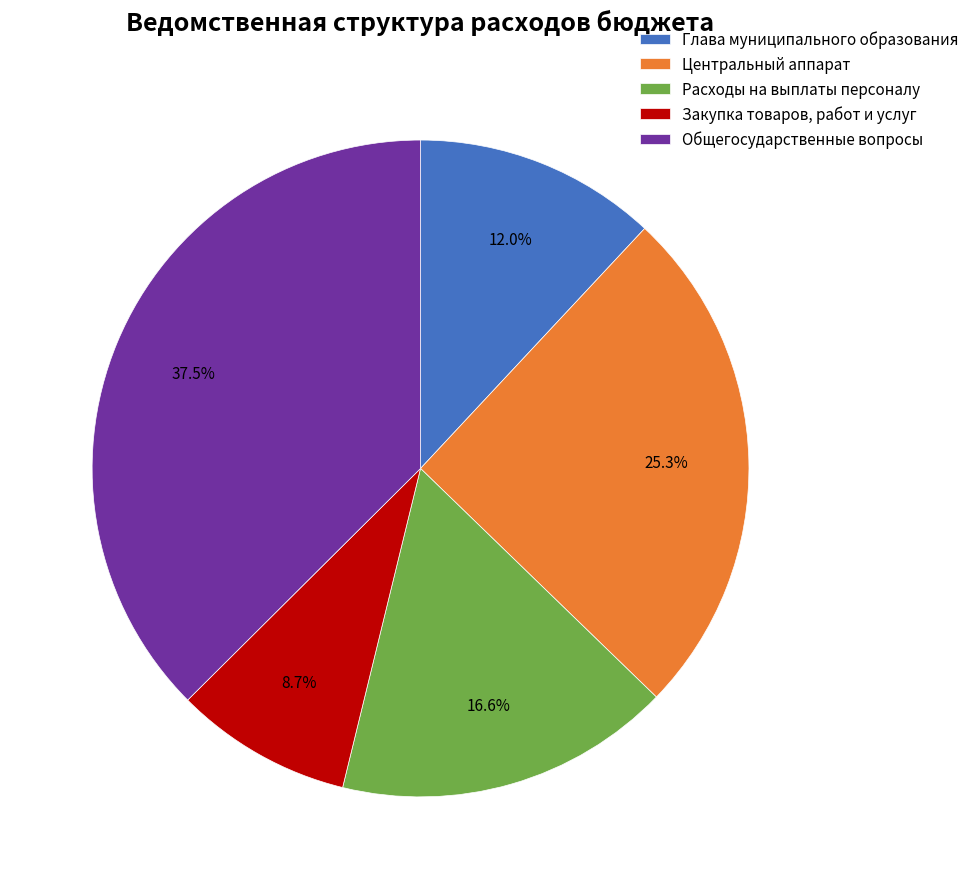

Is it true that Глава муниципального образования is 12% of the pie?

True